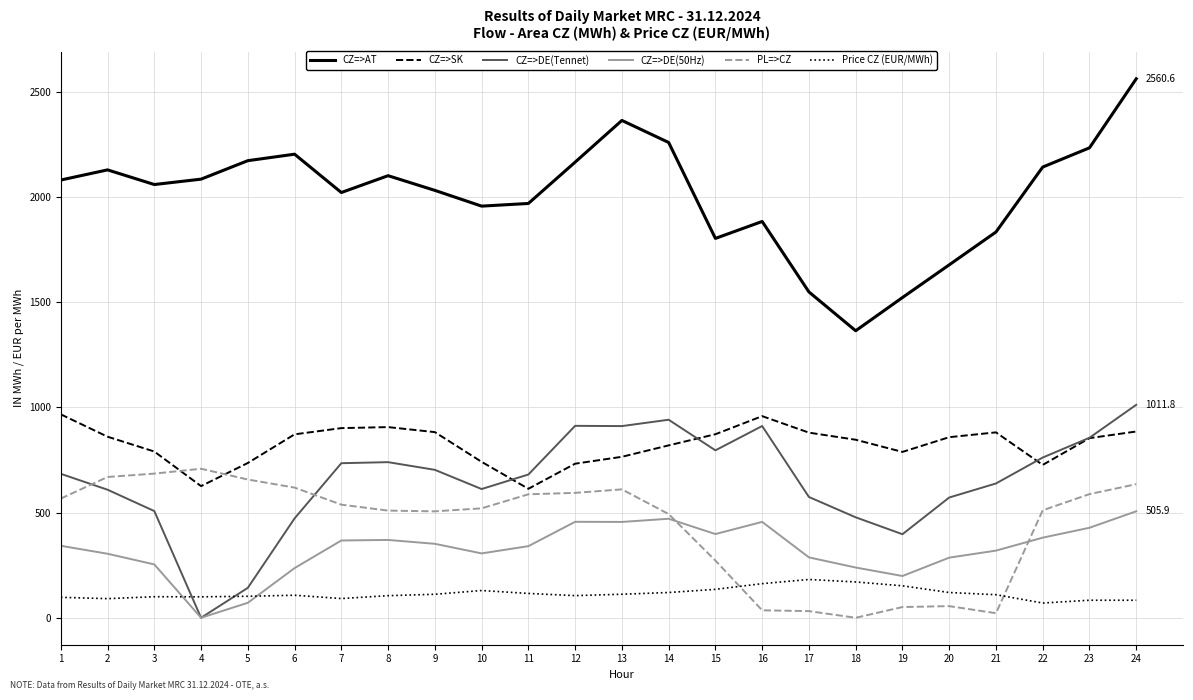

At 11, list the series in order from smallest to largest.

Price CZ (EUR/MWh), CZ=>DE(50Hz), PL=>CZ, CZ=>SK, CZ=>DE(Tennet), CZ=>AT